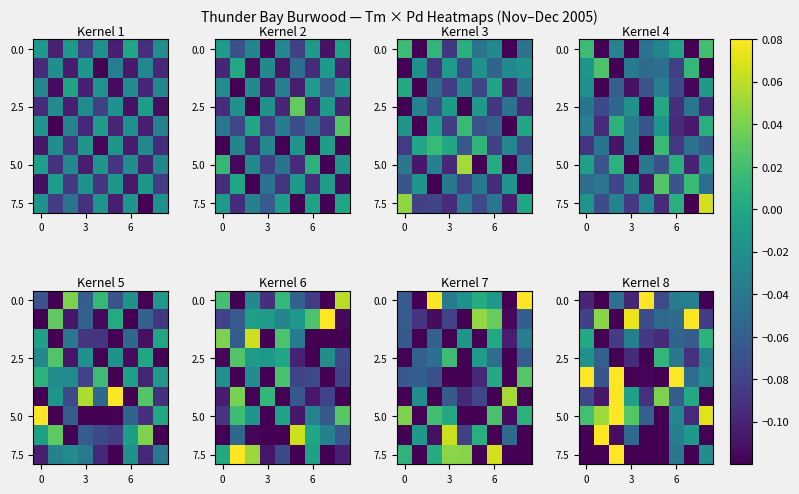

Which series has the largest range (max minus min)?

7.5